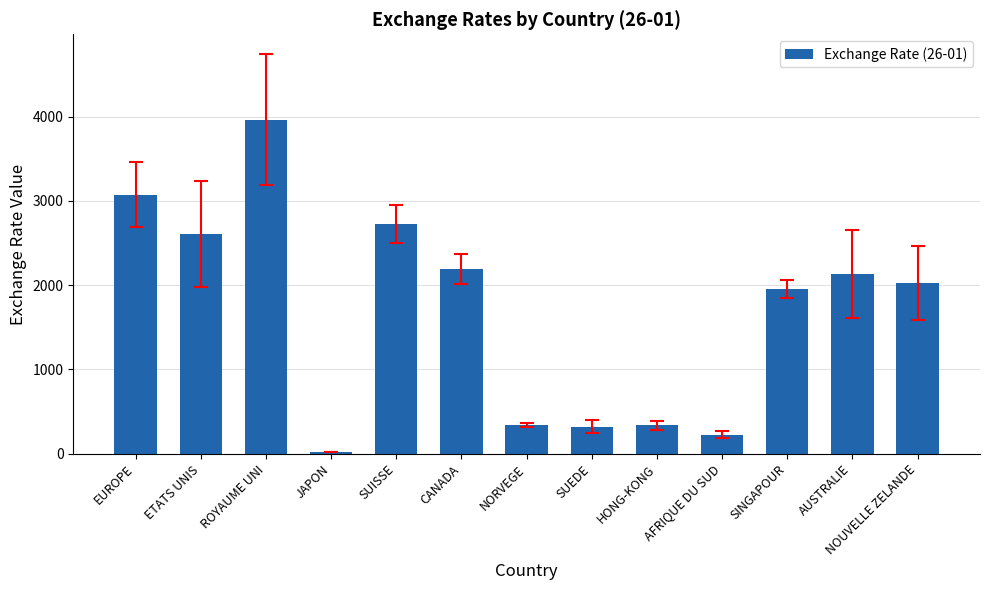

True or false: the data shows 2607.7 at ETATS UNIS.

True